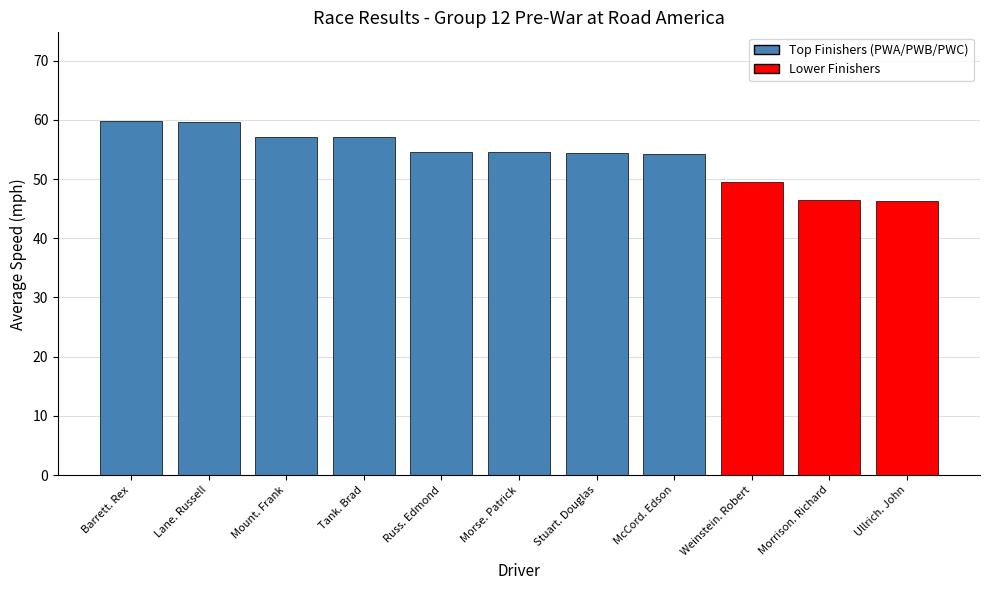

What is the maximum value shown in the chart?

59.8